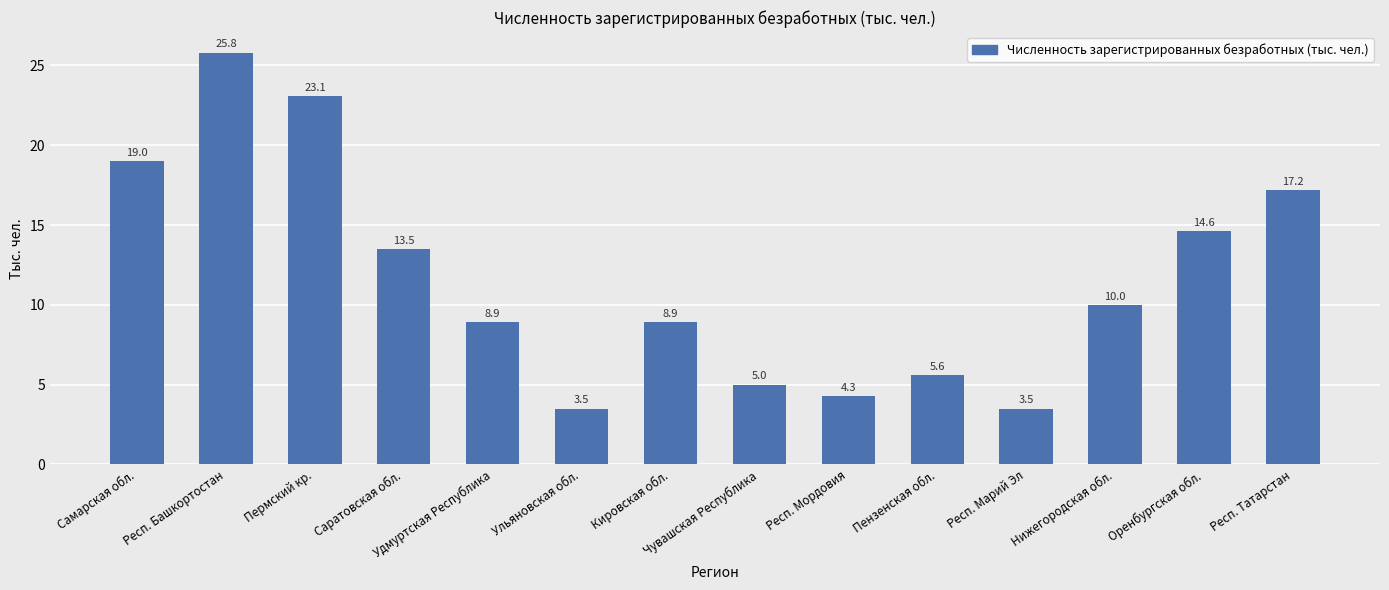

What is the average value?

11.6